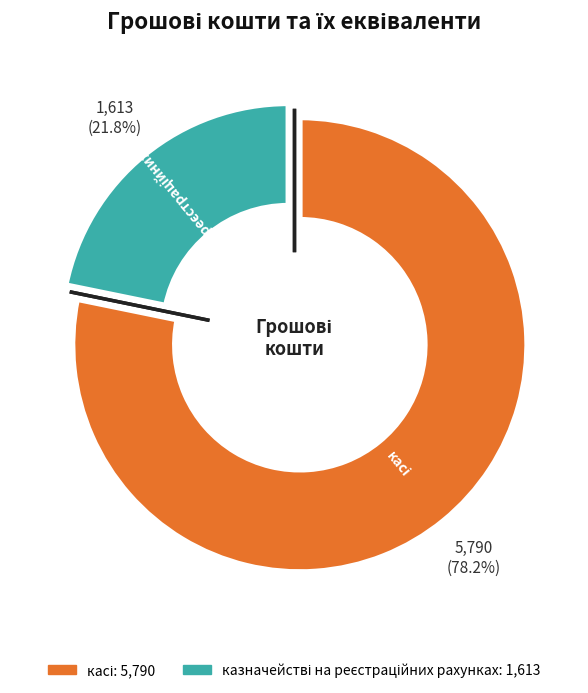

Is there any slice that represents more than half of the pie?

Yes